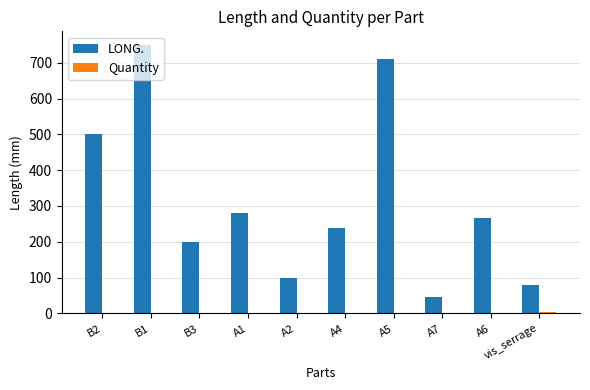

At which label is LONG. closest to 398?

B2